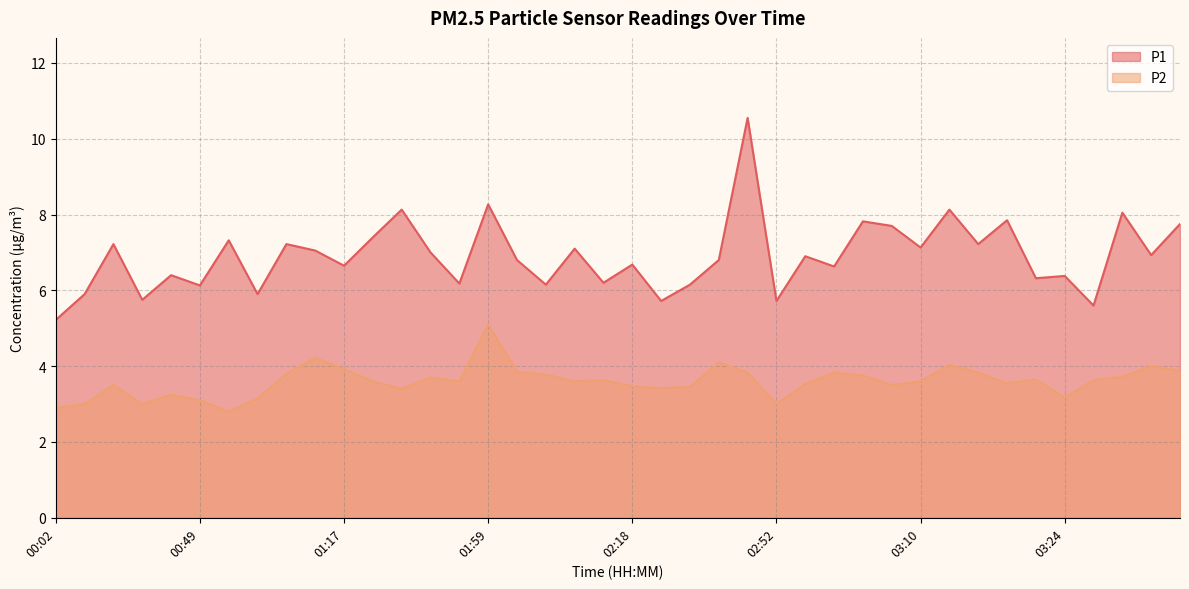

True or false: P1 has a value of 4.1 at 03:29.

False